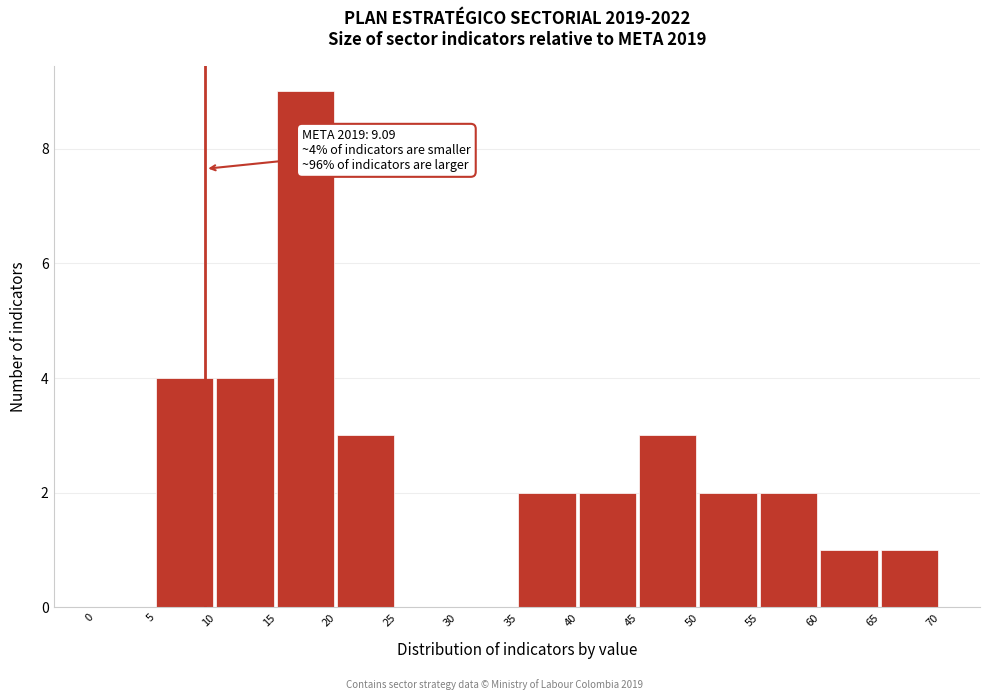

Over which range of the x-axis is the bar tallest?

15 to 20